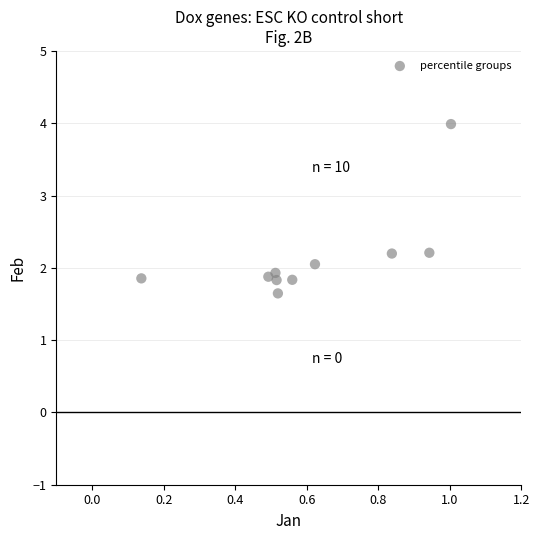

What is the average X value?

0.6